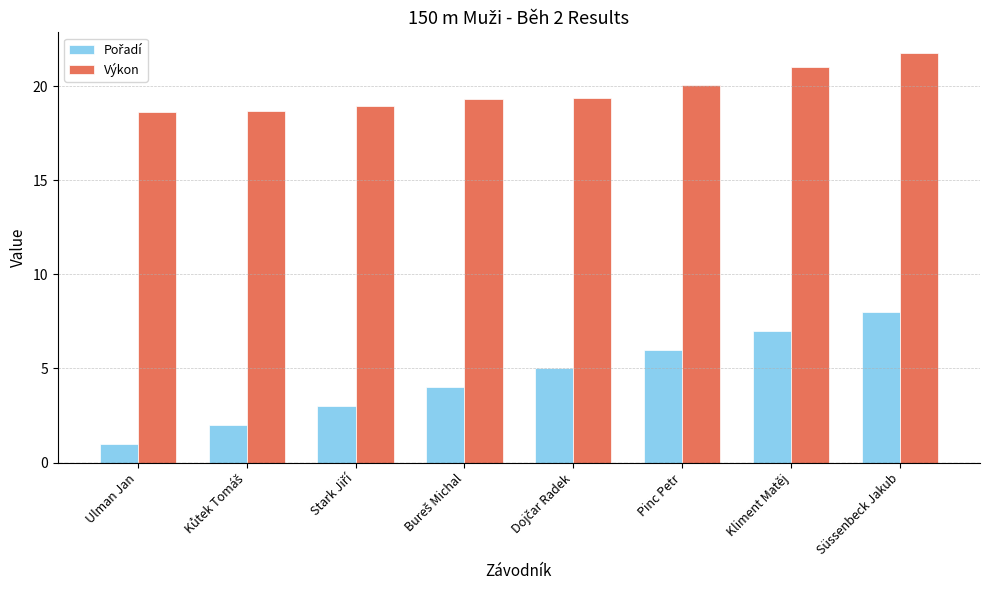

How many data points does each series have?

8